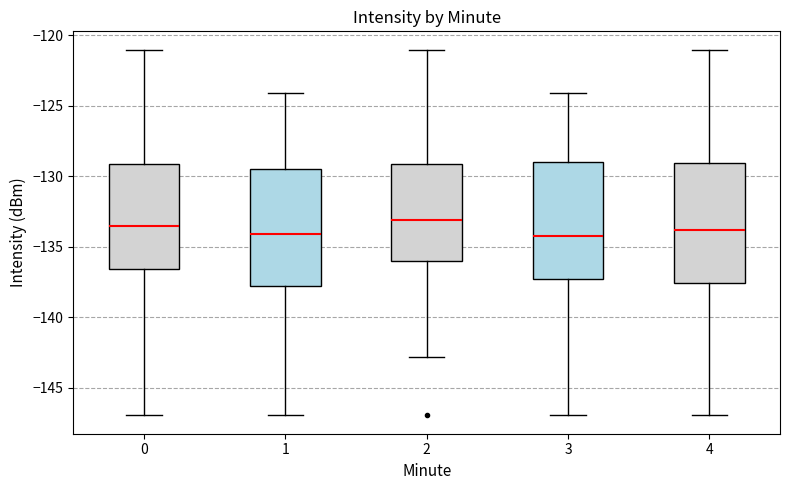

Reading left to right, read every box against the y-axis: the position of its median line, the range the box covers, and the ends of its whiskers. The values are not printed on the chart, so give them approximately, as read against the axis.

0: median -133.5, box -136.5 to -129.0, whiskers -147.0 to -121.0
1: median -134.0, box -138.0 to -129.5, whiskers -147.0 to -124.0
2: median -133.0, box -136.0 to -129.0, whiskers -143.0 to -121.0
3: median -134.0, box -137.5 to -129.0, whiskers -147.0 to -124.0
4: median -134.0, box -137.5 to -129.0, whiskers -147.0 to -121.0